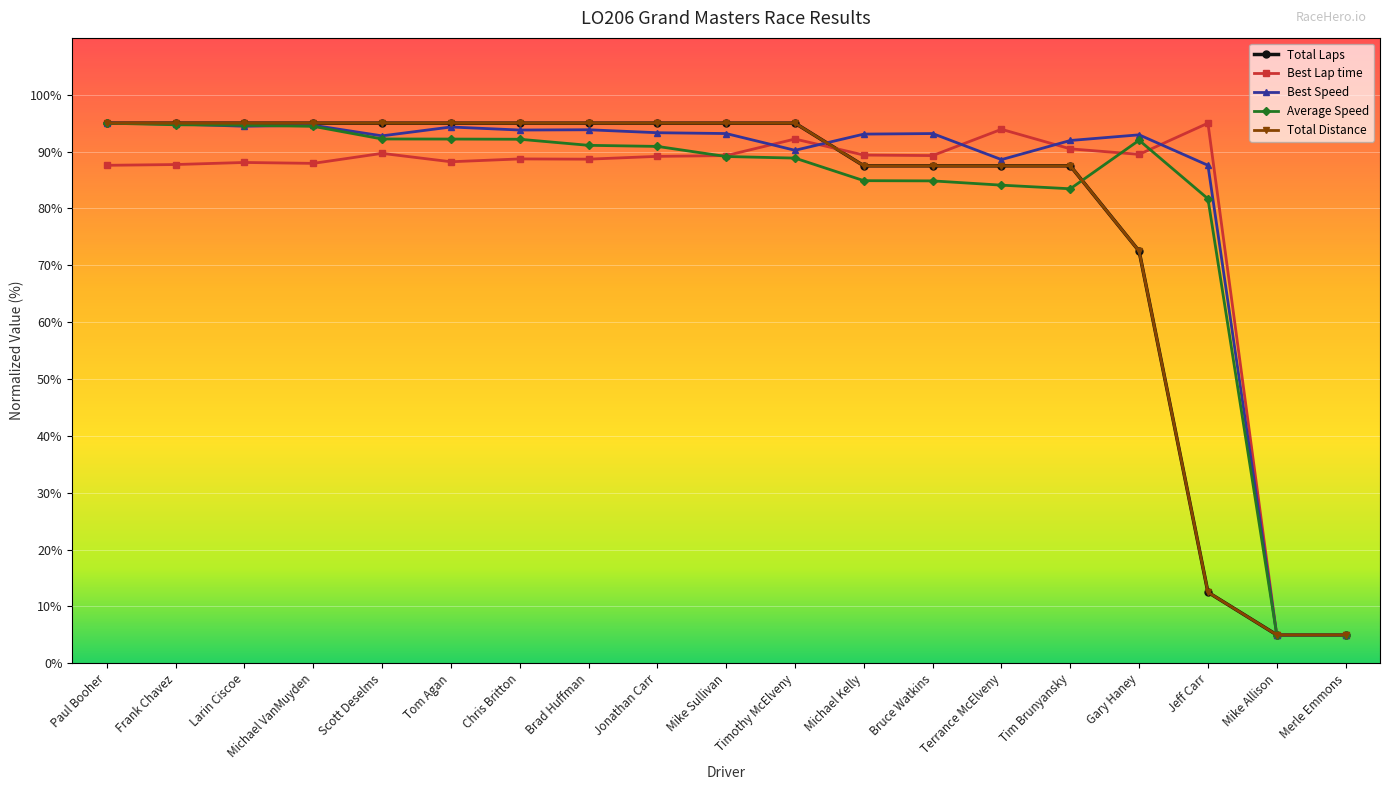

What is the spread (max minus min) of values at Timothy McElveny?

6.1